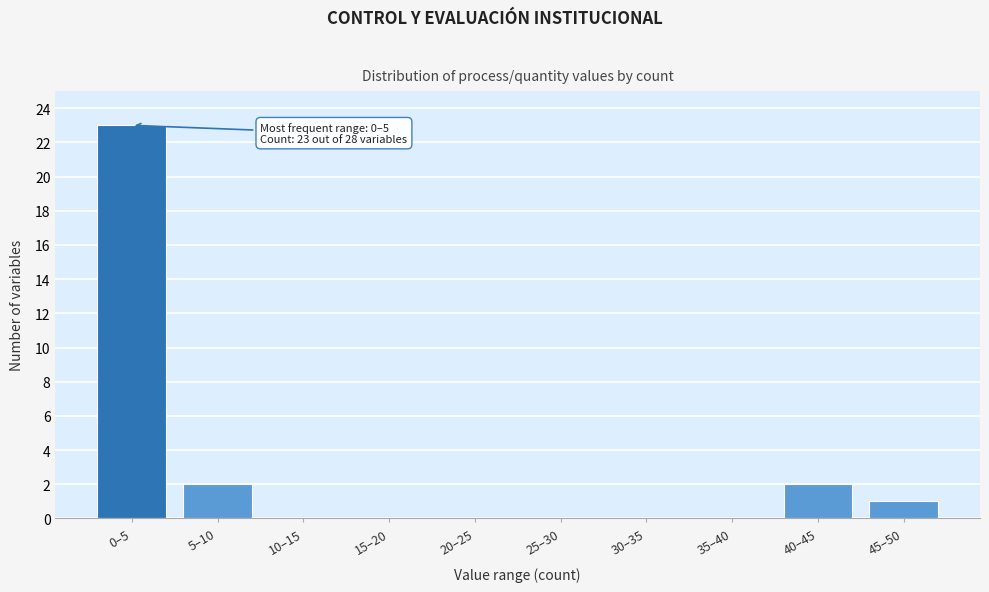

Reading left to right, extract all data points from this chart.

0–5=23	5–10=2	10–15=0	15–20=0	20–25=0	25–30=0	30–35=0	35–40=0	40–45=2	45–50=1